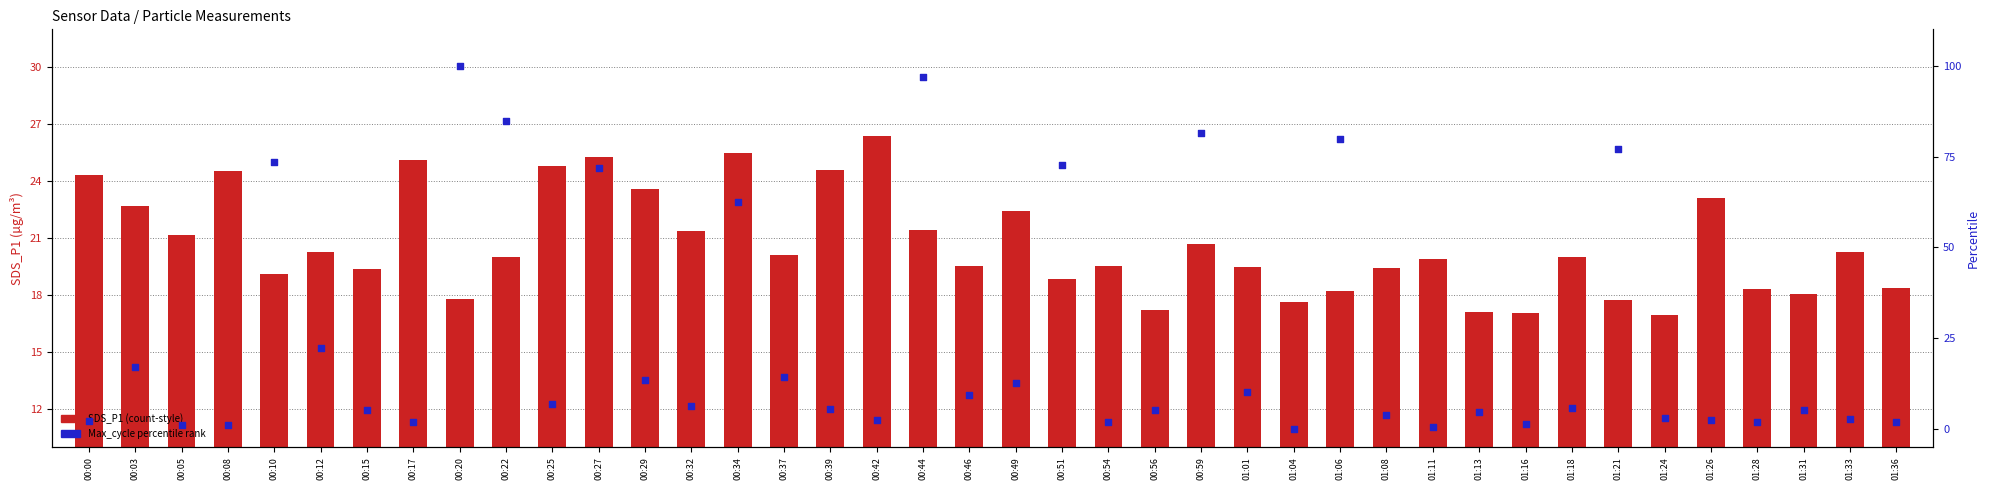

Which series reaches the maximum Y coordinate?

Max_cycle percentile